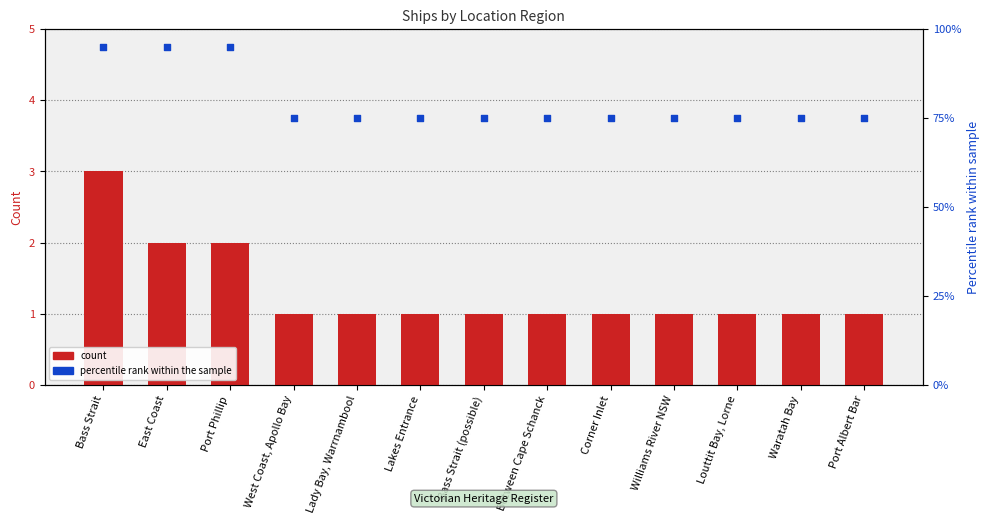

At which category is the sum across all series the highest?

Bass Strait